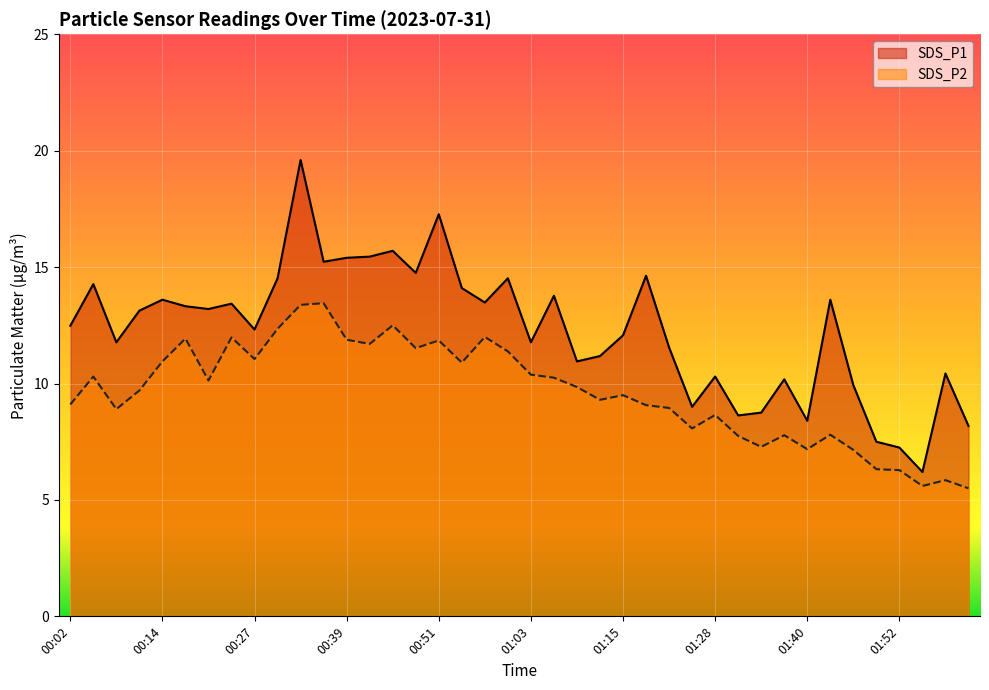

Which series has the largest range (max minus min)?

SDS_P1